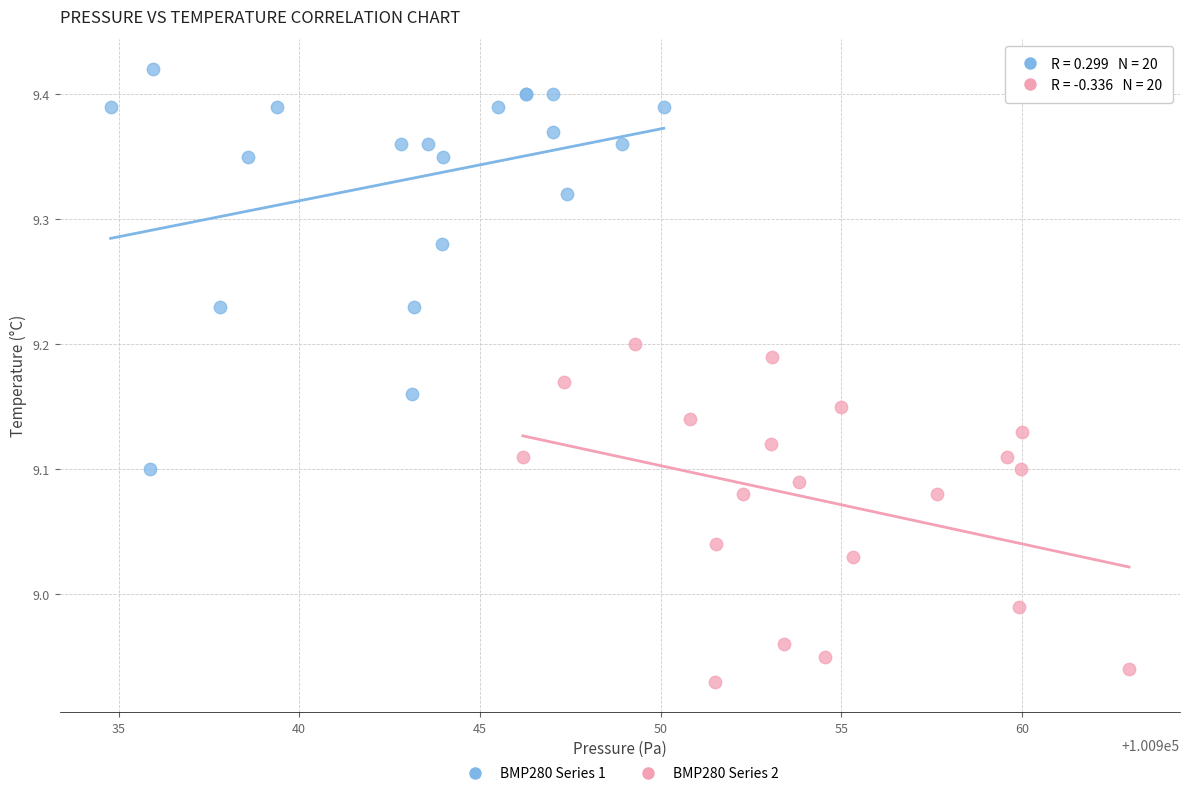

Which series reaches the minimum Y coordinate?

BMP280 Series 2